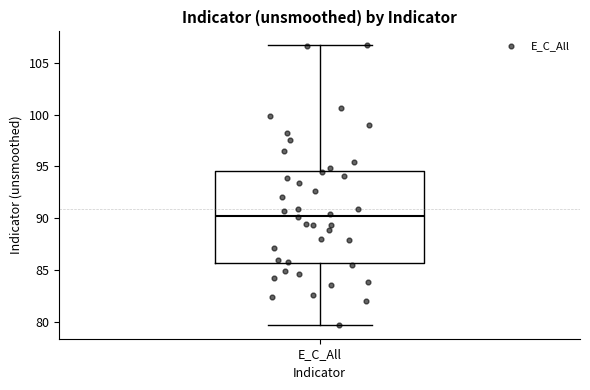

Transcribe this box plot: give where the median line is, the range the box spans, and where the two whiskers end, as read against the y-axis. The values are not printed on the chart, so give them approximately, as read against the axis.

median 90.0, box 85.5 to 94.5, whiskers 79.5 to 106.5